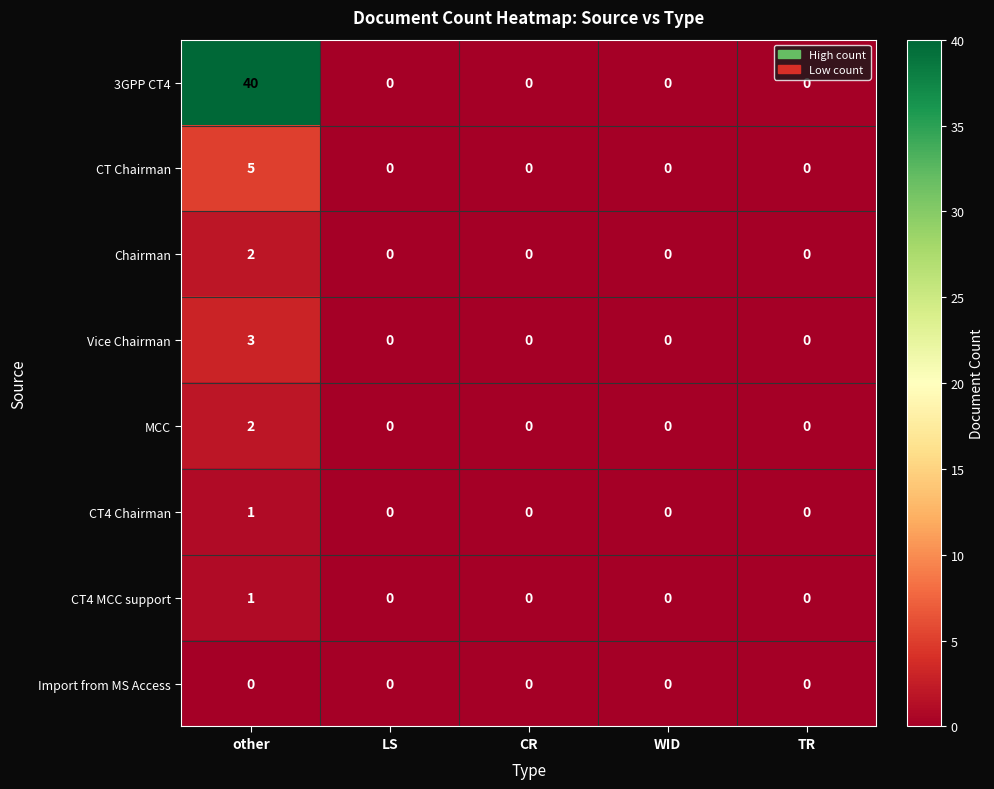

What is the difference between the Vice Chairman values at other and CR?

3